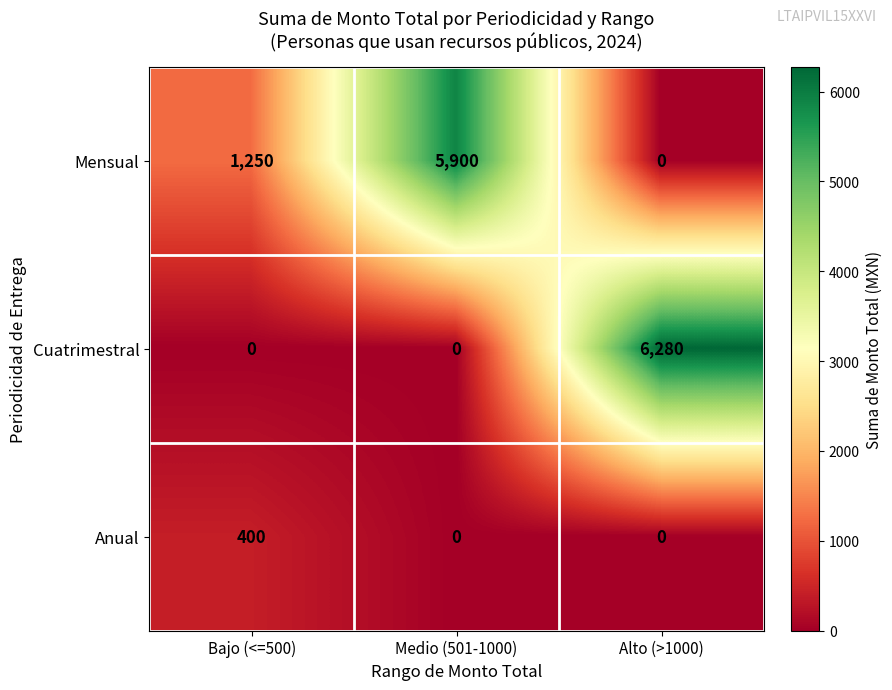

Rank the series at Bajo (<=500) from lowest to highest value.

Cuatrimestral, Anual, Mensual